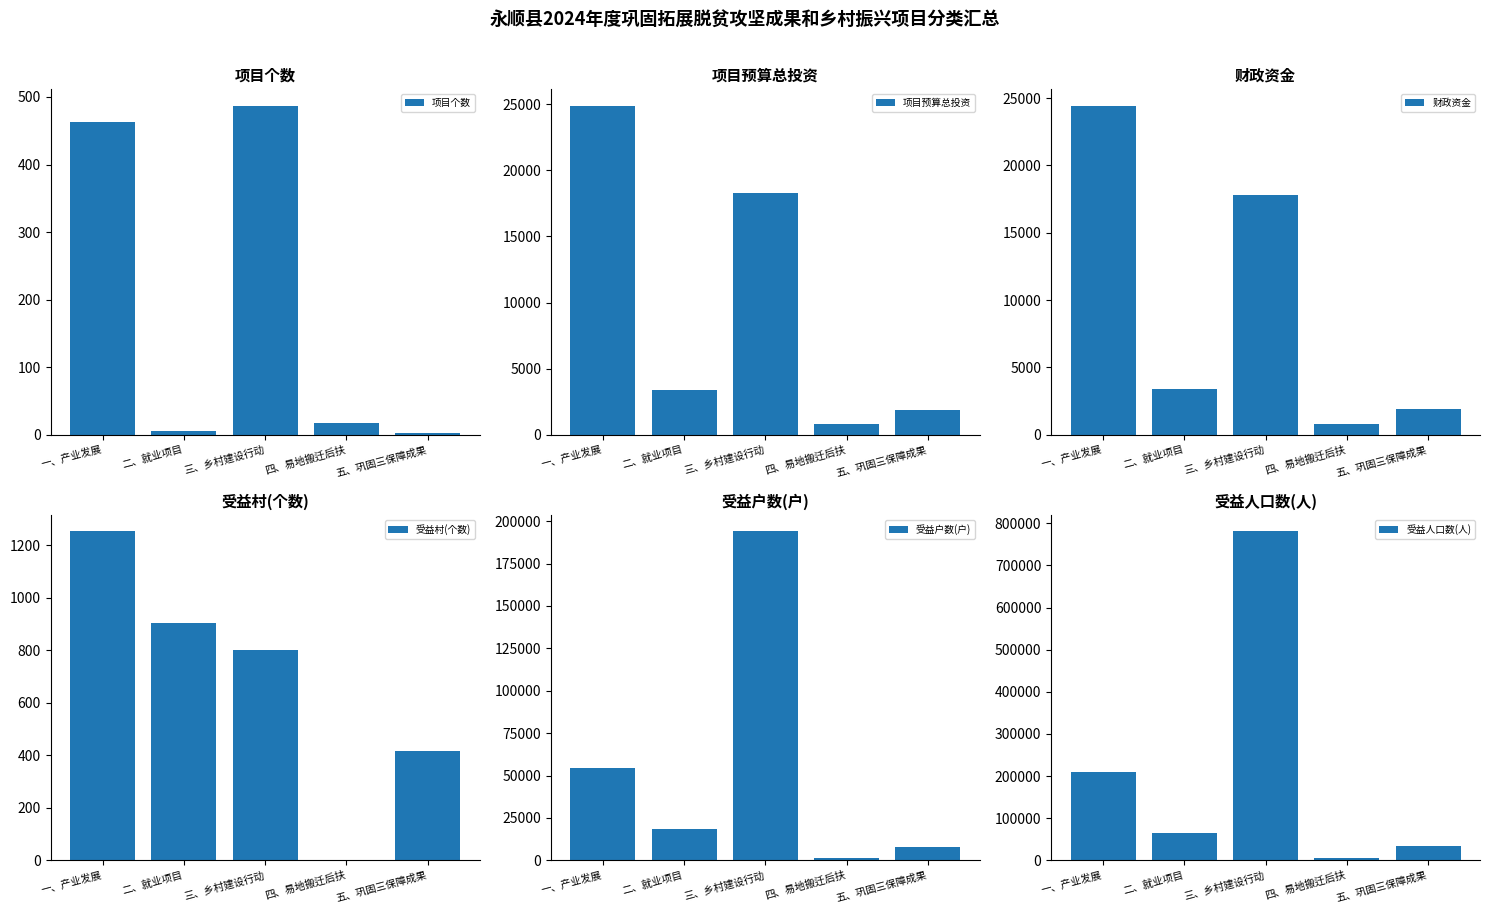

Does the chart contain any negative values?

No